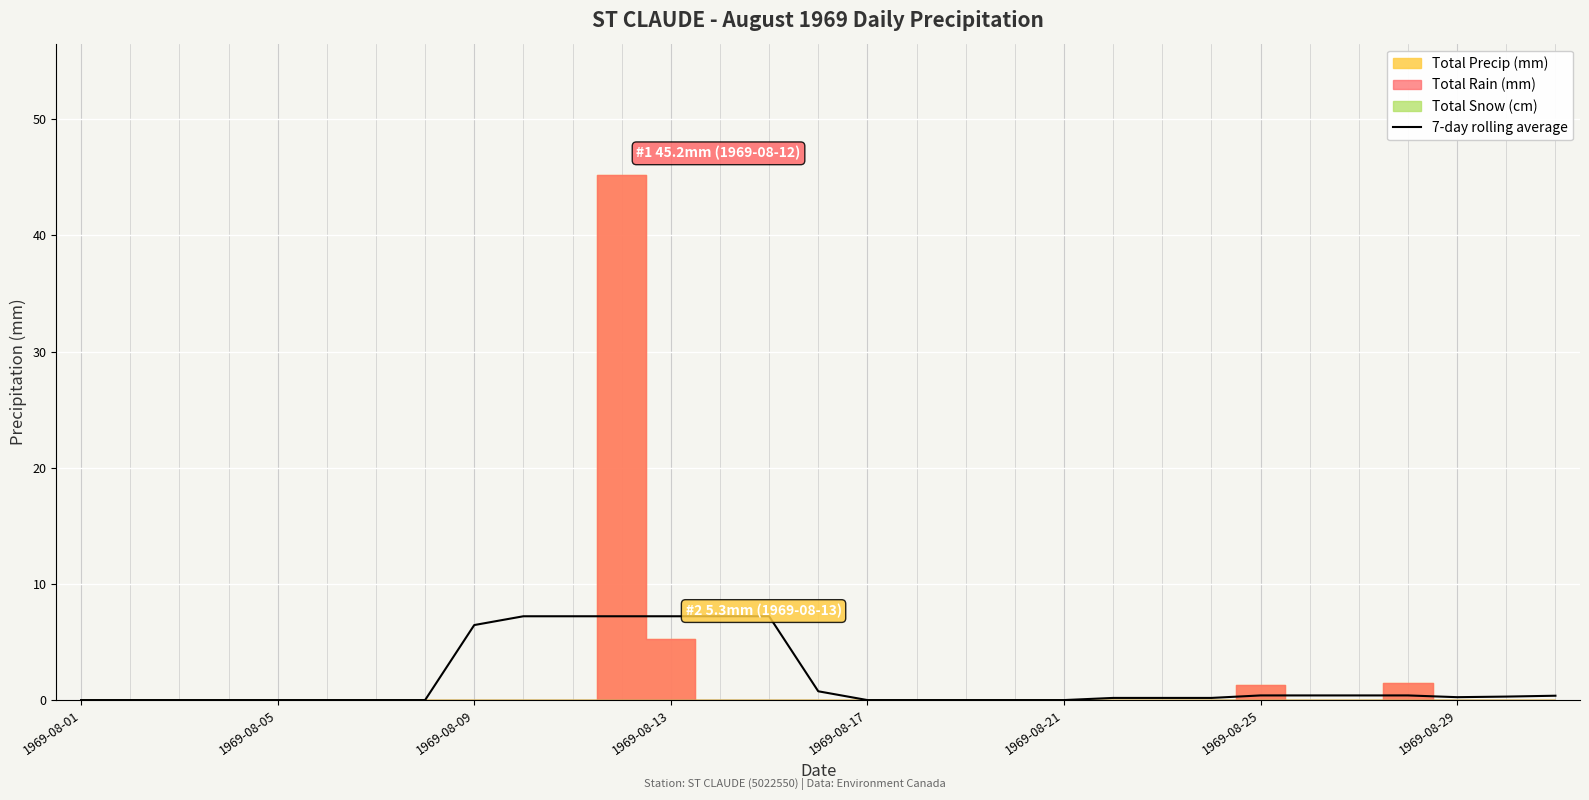

True or false: there are more than 2 points higher than both neighbors.

False